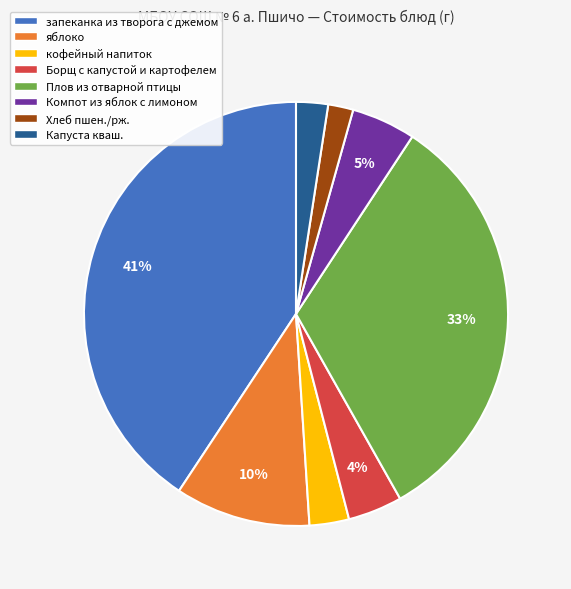

Is запеканка из творога с джемом the majority of the pie?

No